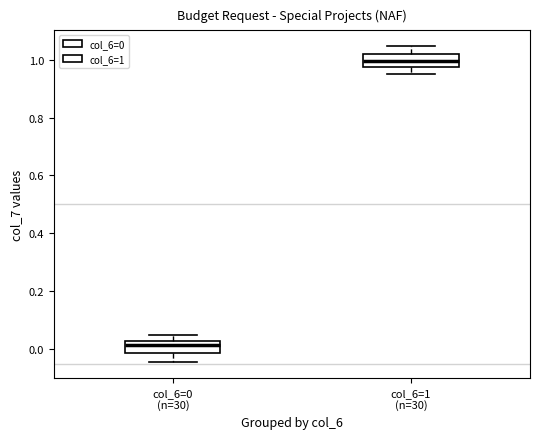

Where is the lower edge of the box for col_6=1 (n=30) on the y-axis? The values are not printed on the chart, so give them approximately, as read against the axis.

0.98